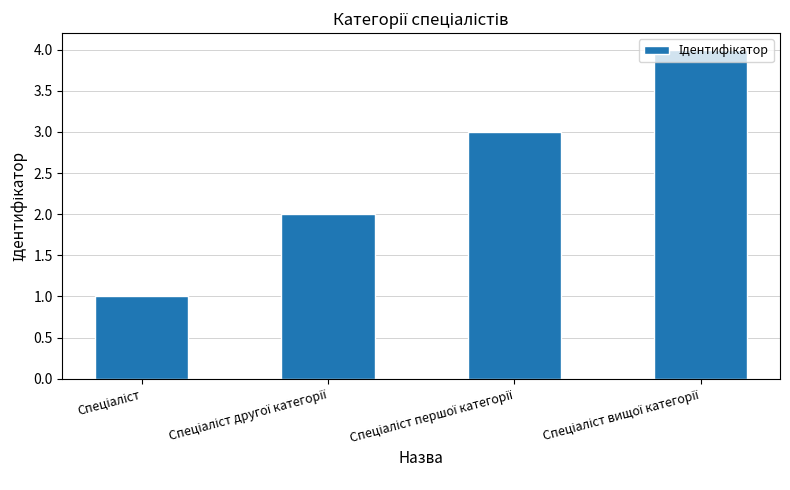

Reading right to left, transcribe all the data shown in this chart.

4	3	2	1